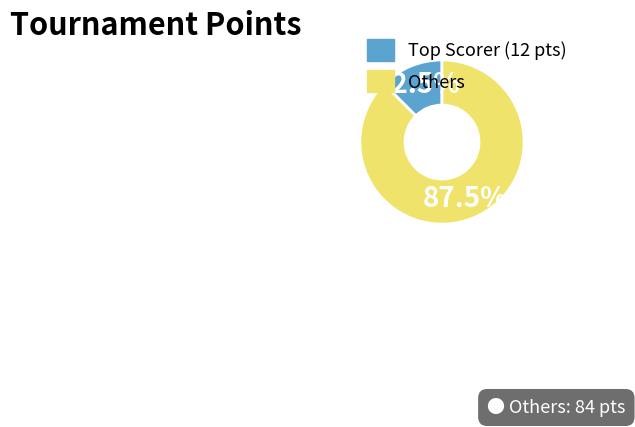

Is there any slice that represents more than half of the pie?

Yes